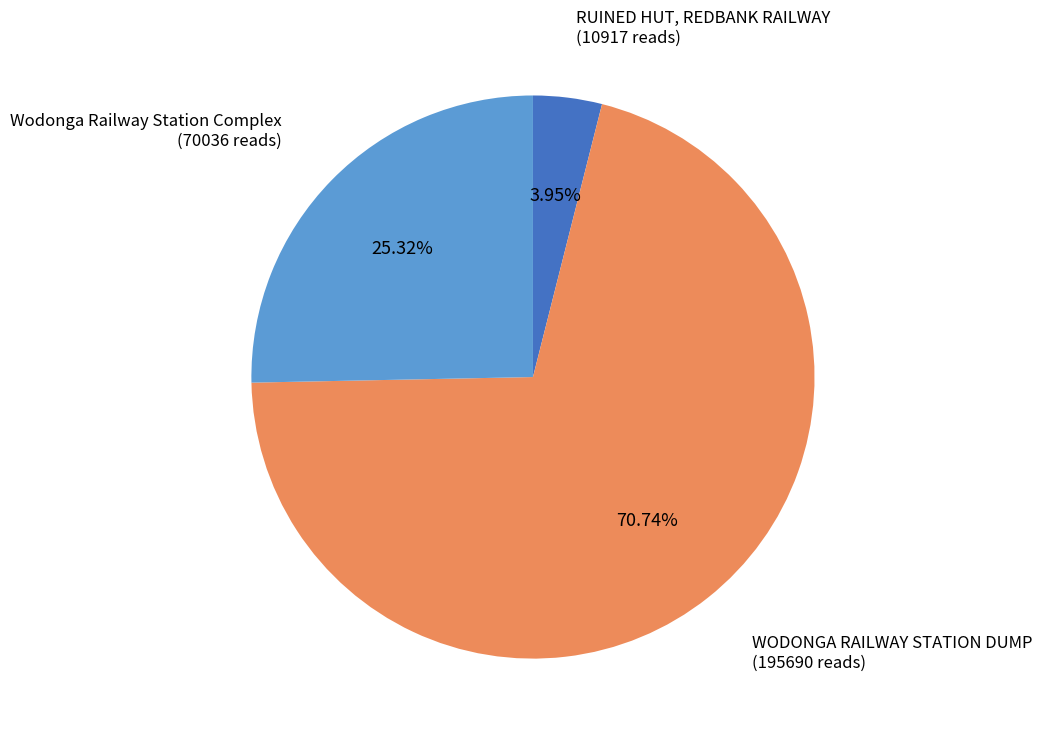

To the nearest percent, what portion does WODONGA RAILWAY STATION DUMP represent?

71%